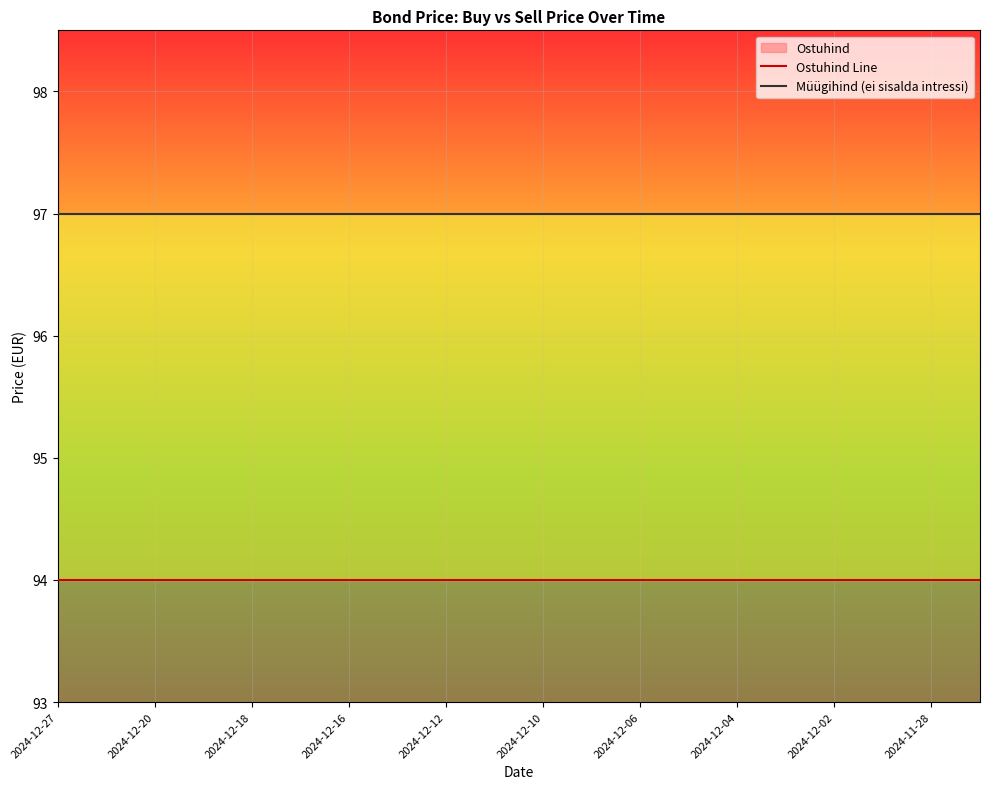

At 2024-12-04, list the series in order from smallest to largest.

Ostuhind Line, Müügihind (ei sisalda intressi)